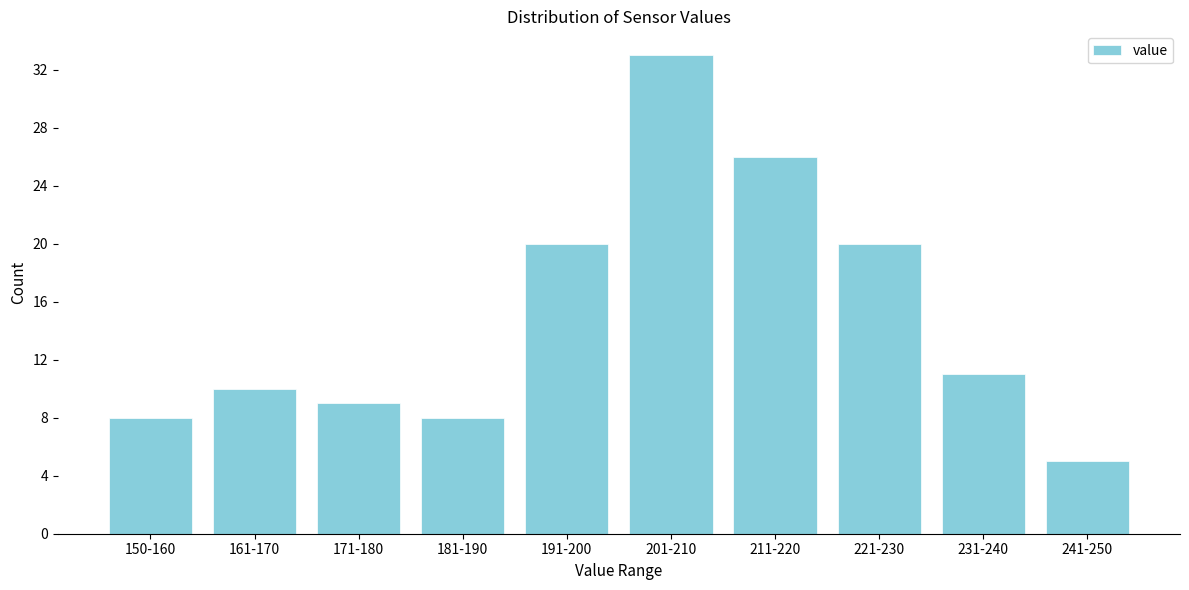

Reading left to right, transcribe all the data shown in this chart.

8	10	9	8	20	33	26	20	11	5